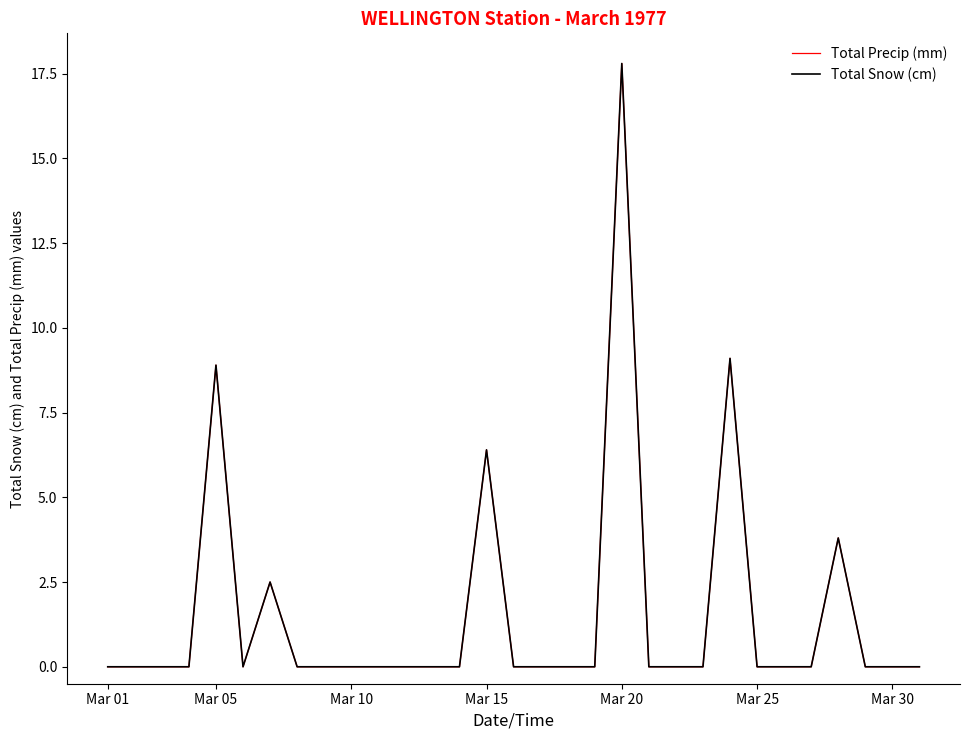

How many lines are shown in the chart?

2